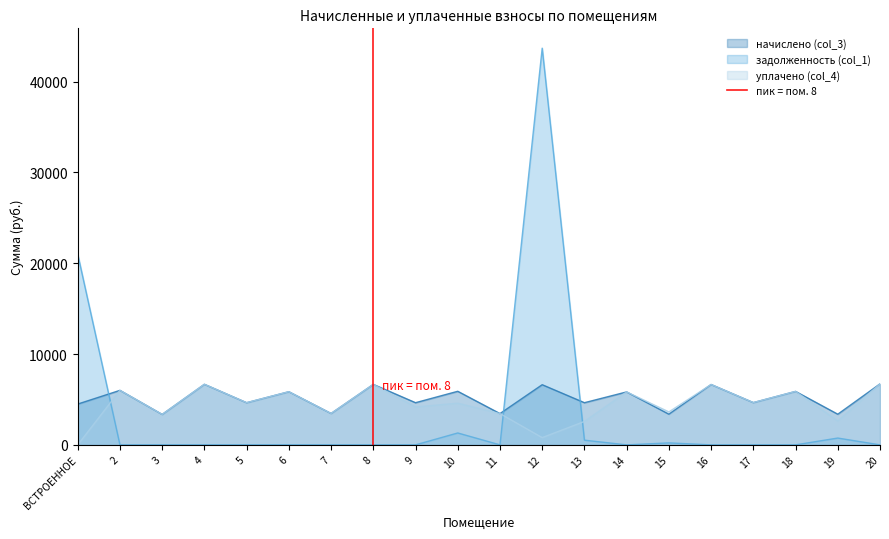

Which series ends up on top after the final intersection of задолженность (col_1) and уплачено (col_4)?

уплачено (col_4)